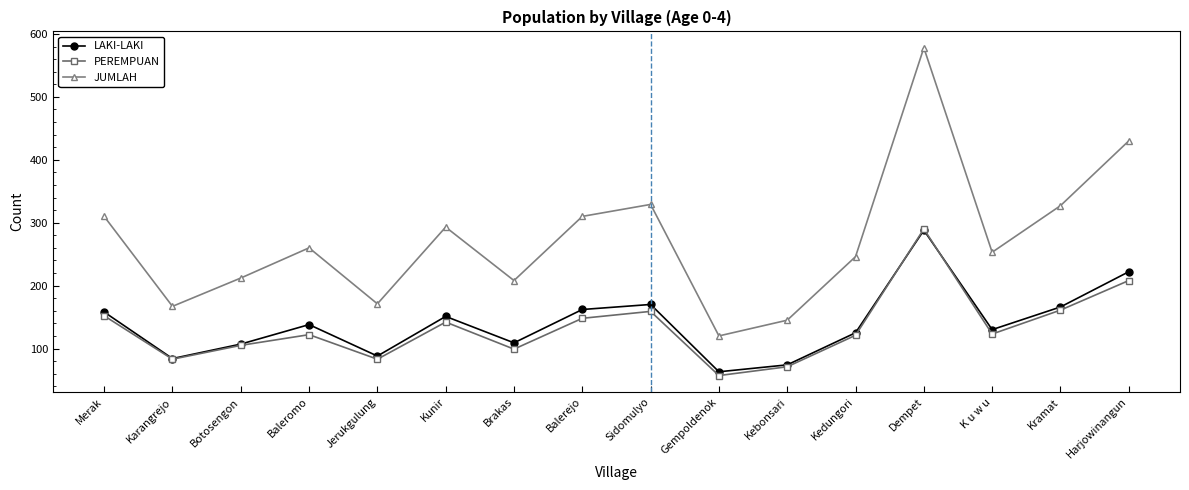

The value of JUMLAH at Harjowinangun is 430. True or false?

True